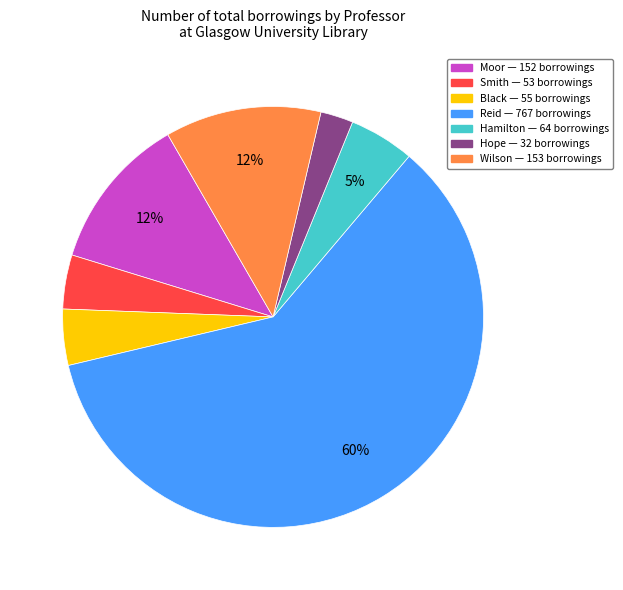

Is there any slice that represents more than half of the pie?

Yes